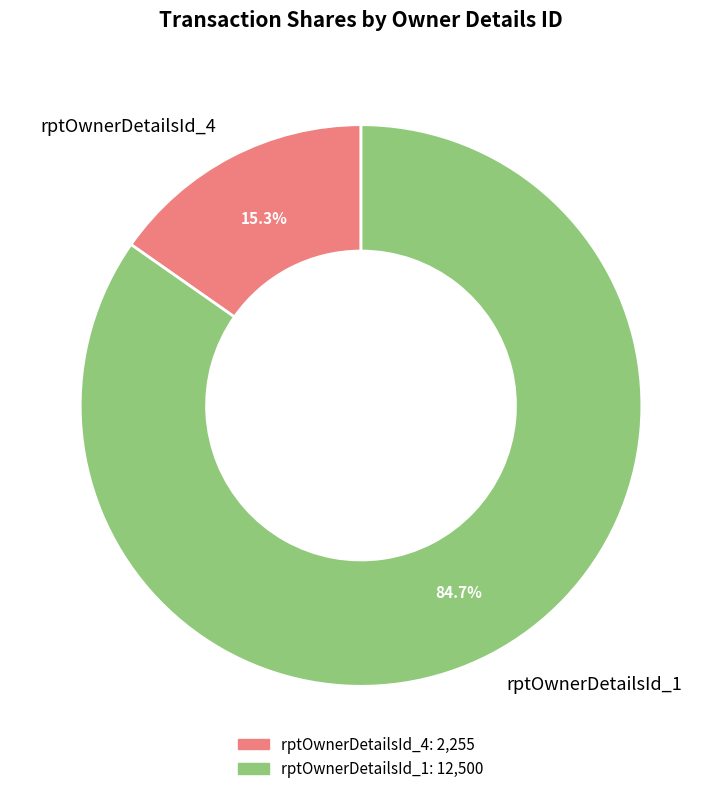

Which has a higher value, rptOwnerDetailsId_1 or rptOwnerDetailsId_4?

rptOwnerDetailsId_1